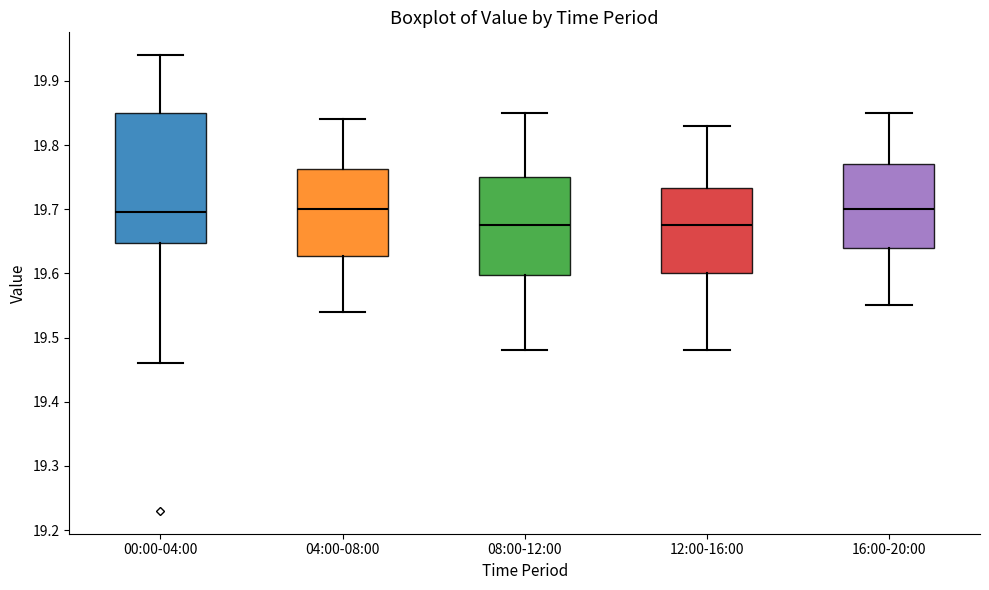

Reading left to right, transcribe this box plot: for each box, give where its median line is, the range the box spans, and where its two whiskers end, as read against the y-axis. The values are not printed on the chart, so give them approximately, as read against the axis.

00:00-04:00: median 19.70, box 19.65 to 19.85, whiskers 19.46 to 19.94
04:00-08:00: median 19.70, box 19.63 to 19.76, whiskers 19.54 to 19.84
08:00-12:00: median 19.68, box 19.60 to 19.75, whiskers 19.48 to 19.85
12:00-16:00: median 19.68, box 19.60 to 19.73, whiskers 19.48 to 19.83
16:00-20:00: median 19.70, box 19.64 to 19.77, whiskers 19.55 to 19.85